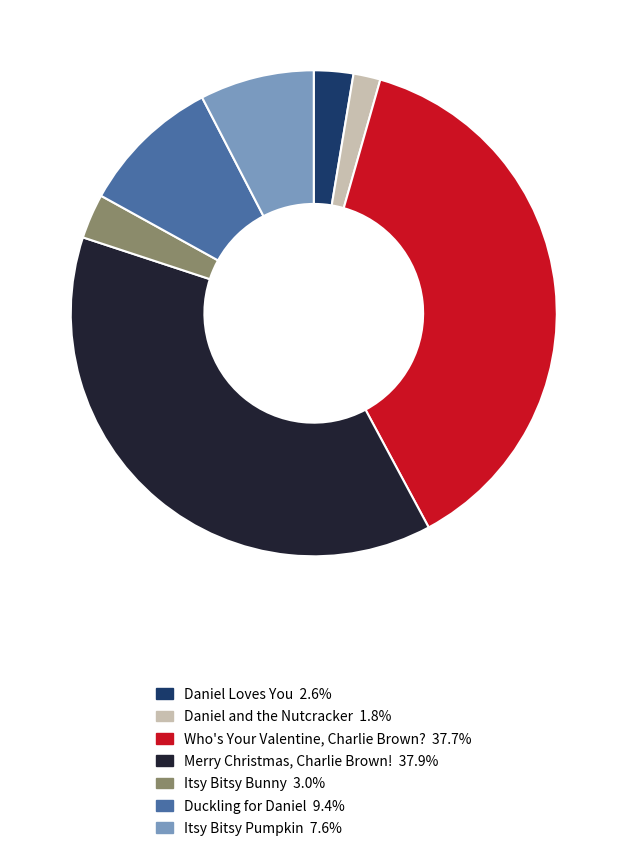

Is the sum of Duckling for Daniel and Daniel Loves You greater than half?

No